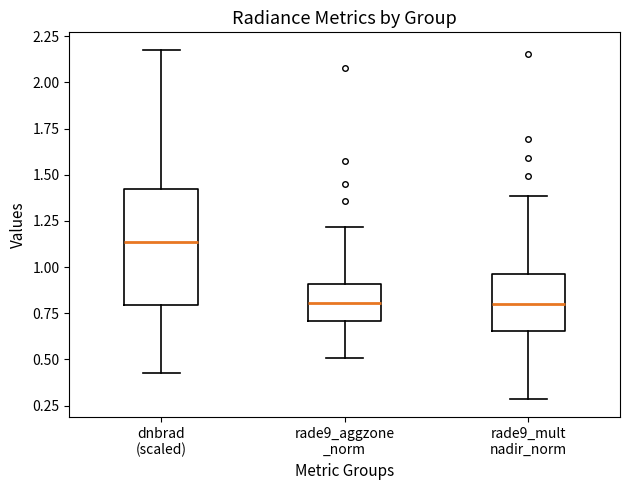

Reading left to right, read every box against the y-axis: the position of its median line, the range the box covers, and the ends of its whiskers. The values are not printed on the chart, so give them approximately, as read against the axis.

dnbrad (scaled): median 1.15, box 0.80 to 1.40, whiskers 0.45 to 2.20
rade9_aggzone _norm: median 0.80, box 0.70 to 0.90, whiskers 0.50 to 1.20
rade9_mult nadir_norm: median 0.80, box 0.65 to 0.95, whiskers 0.30 to 1.40